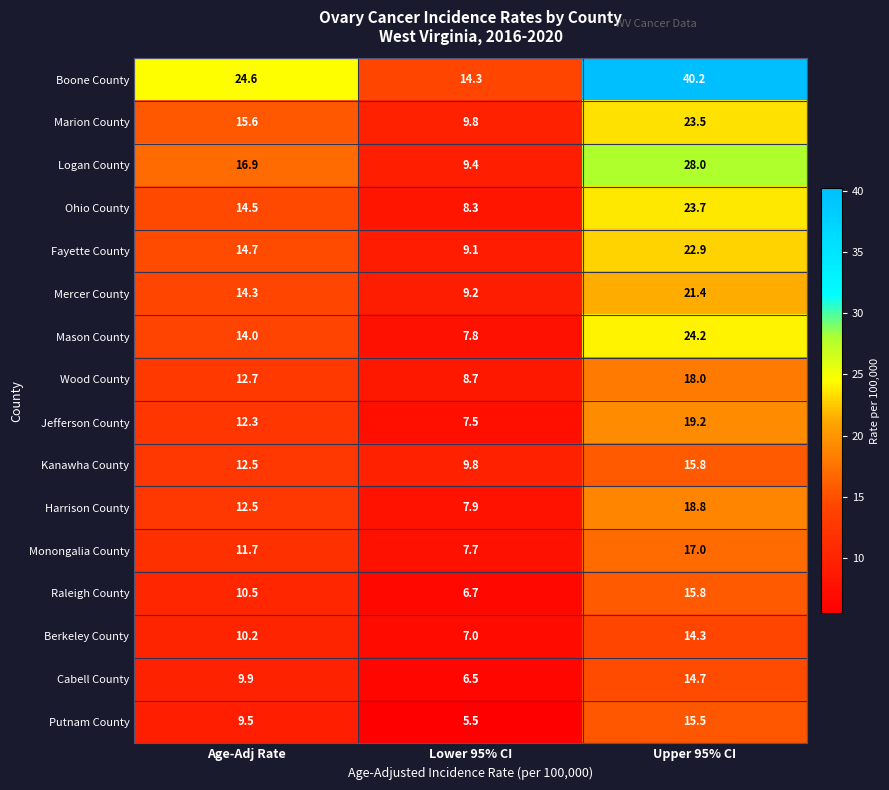

What is the average value of the Raleigh County series?

11.0